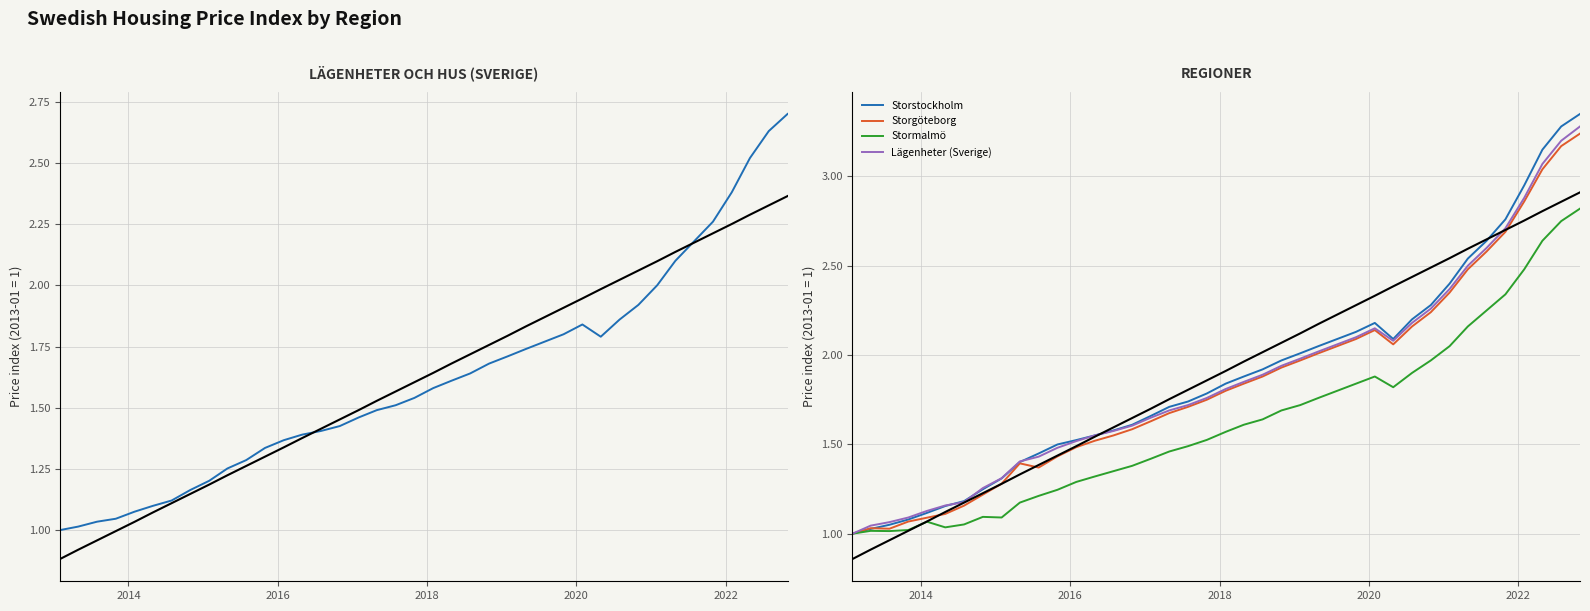

True or false: Lägenheter (Sverige) and Storgöteborg intersect in this chart.

False